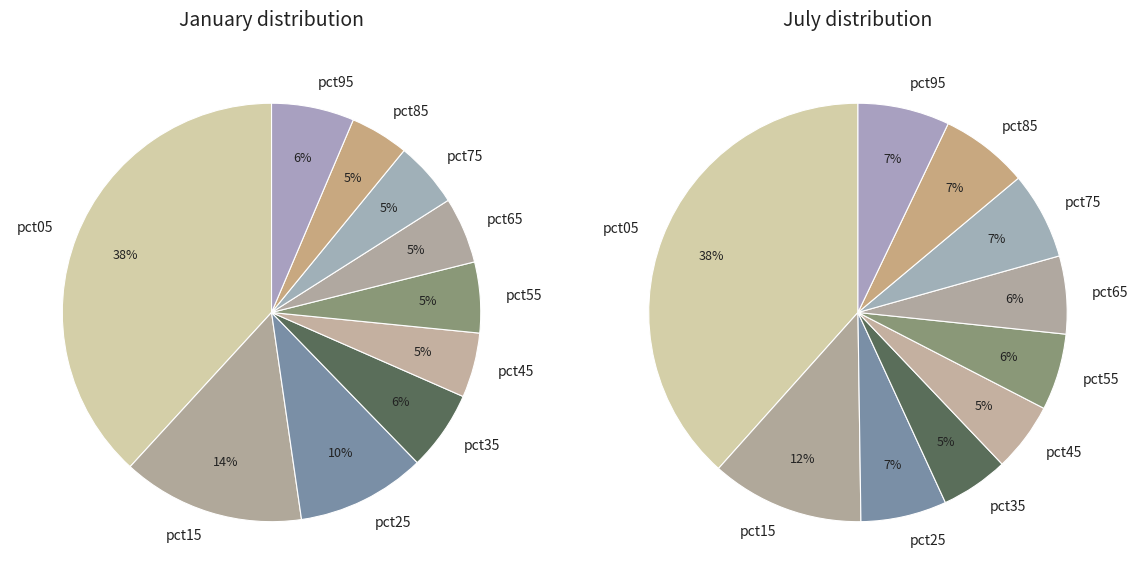

Count the number of slices in the pie.

10